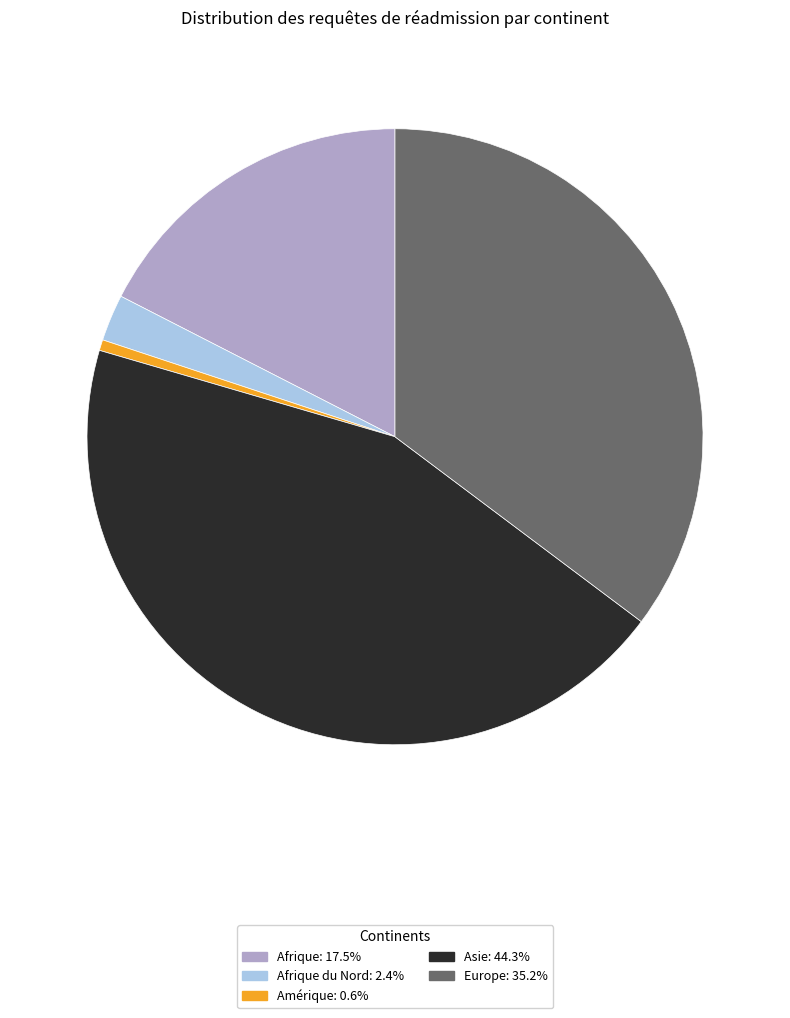

Is there a majority slice in this chart?

No